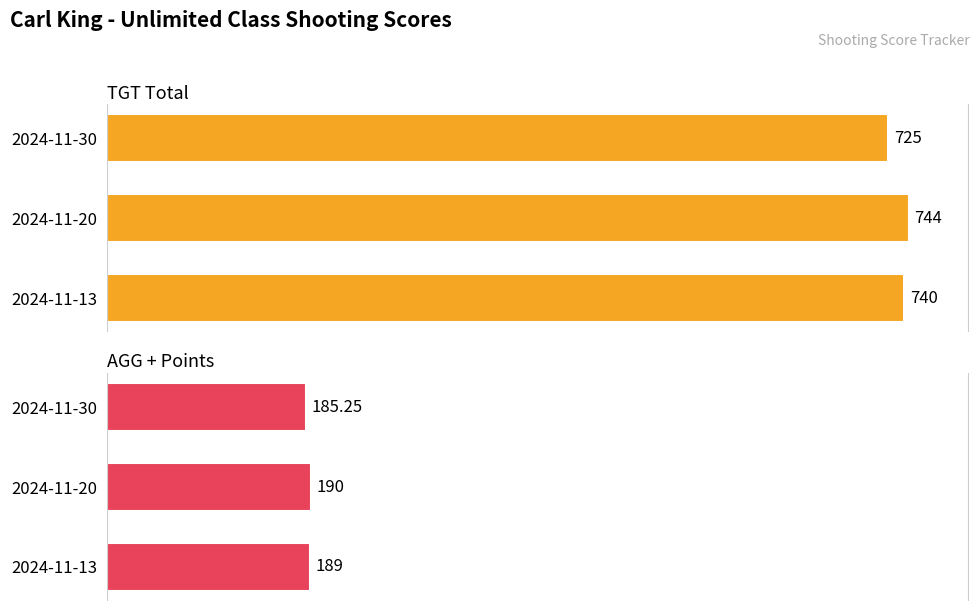

How many groups of bars are there?

3